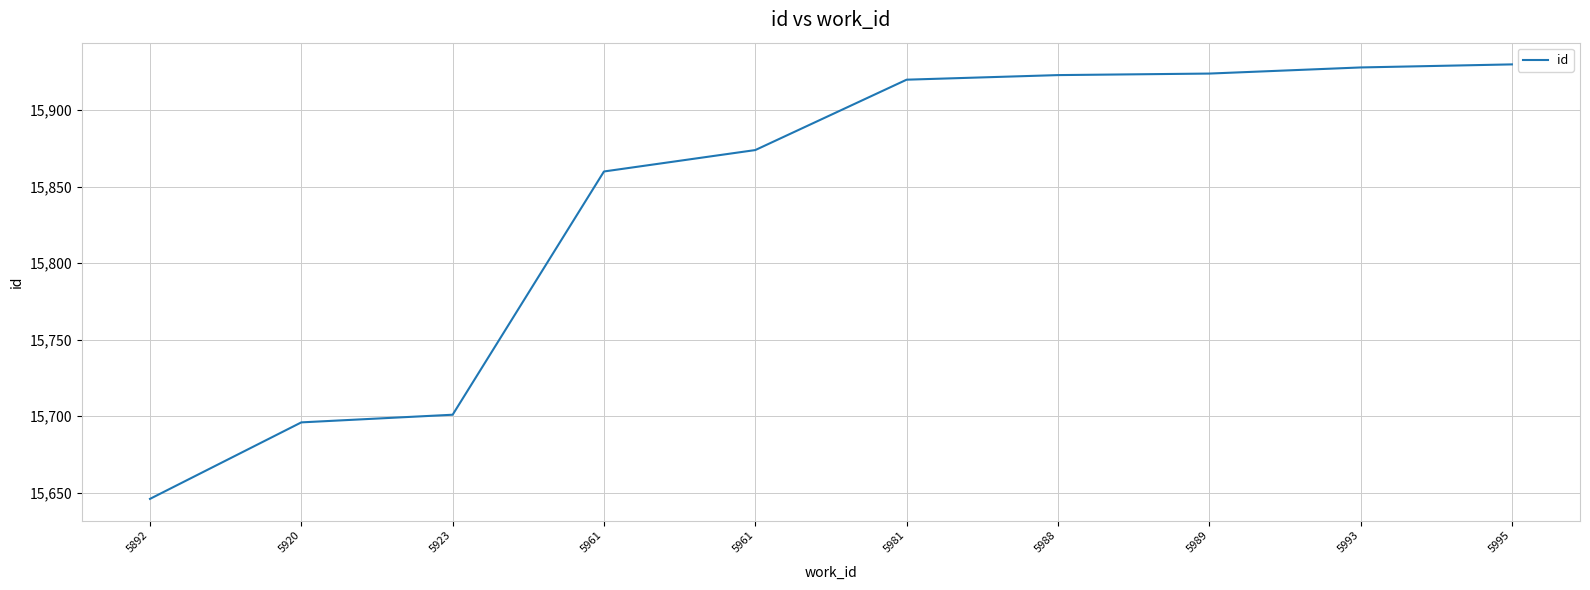

List the labels in order of value, largest first.

5995, 5993, 5989, 5988, 5981, 5961, 5961, 5923, 5920, 5892